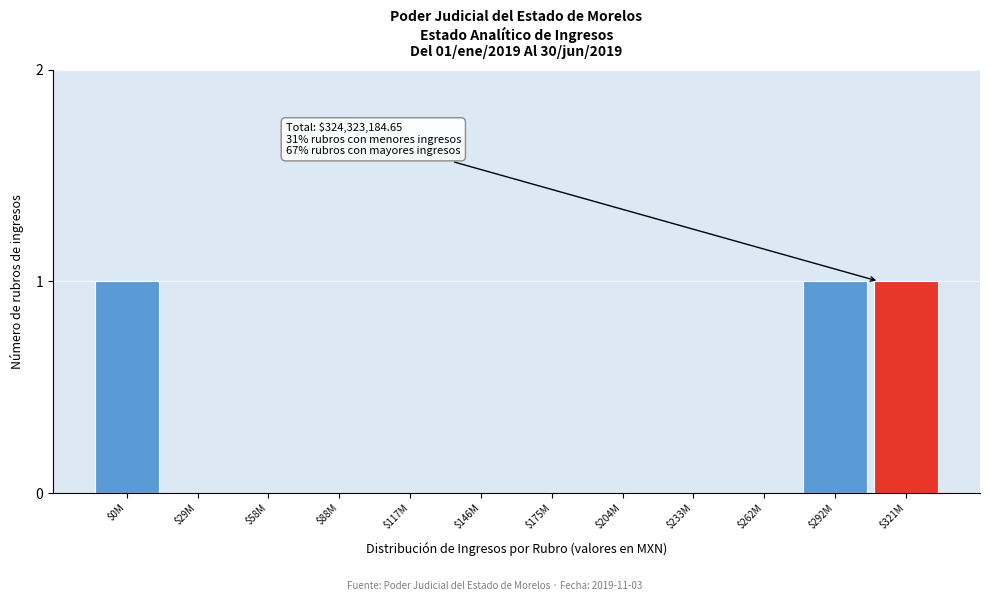

What is the sum of all values?

3